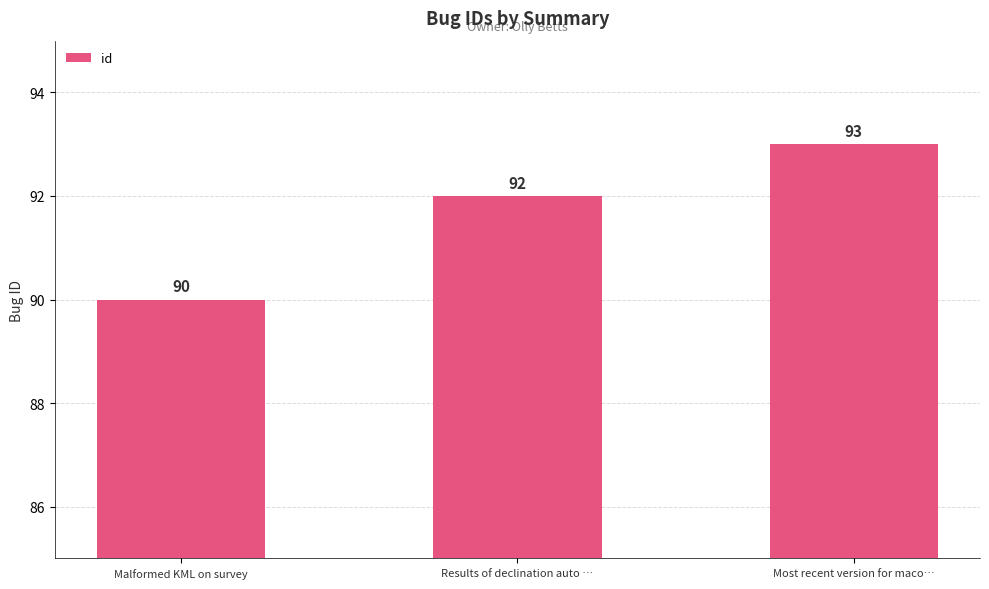

How many data points does each series have?

3